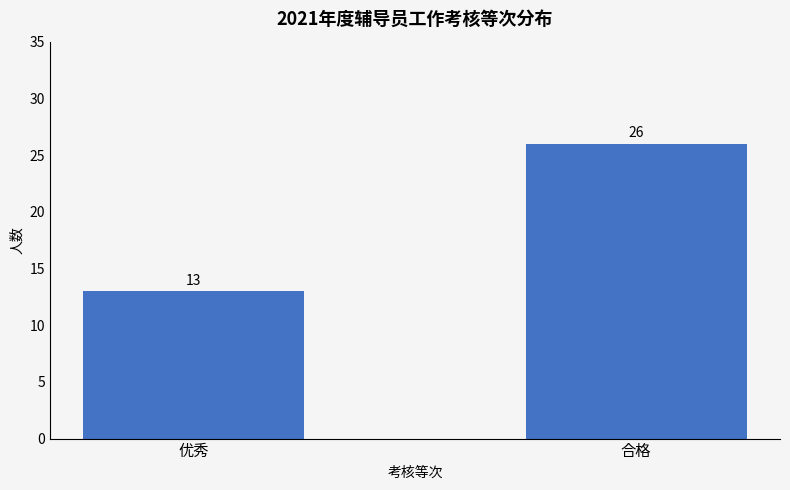

Approximately how many times larger is the value at 合格 compared to 优秀?

2.0